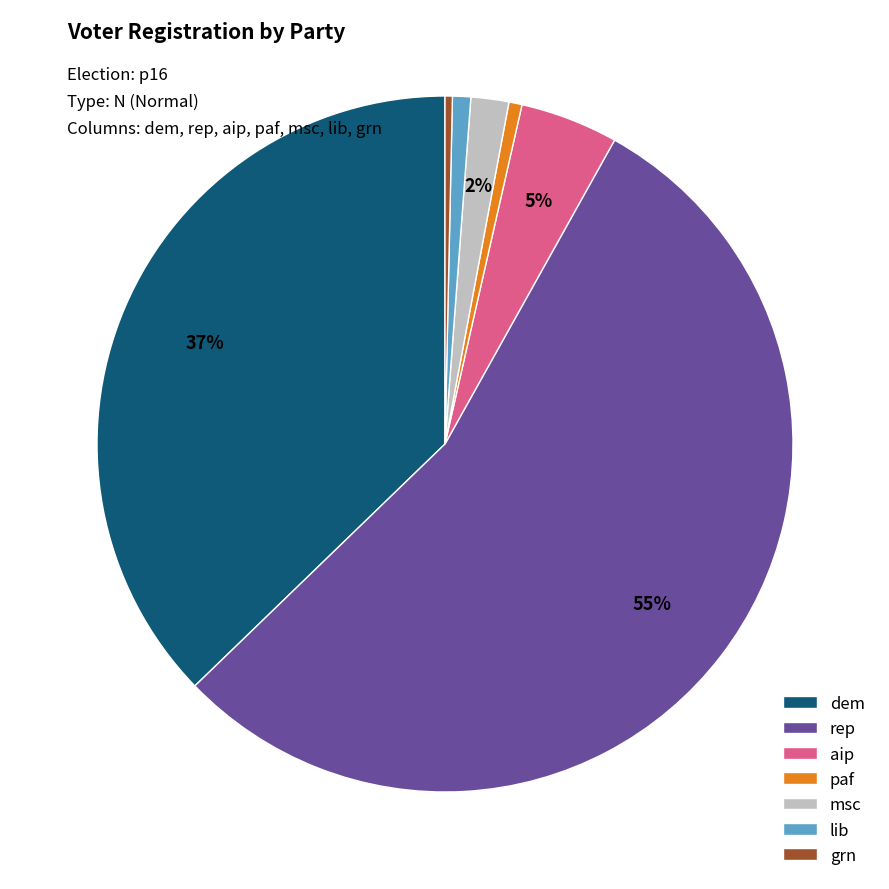

Do grn and aip together represent more than half of the pie?

No